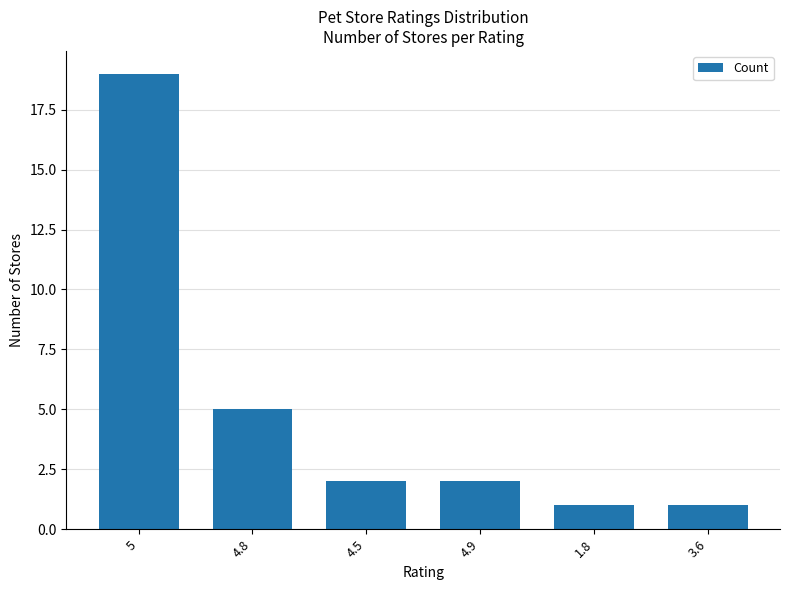

Which category has the highest value across all series?

5